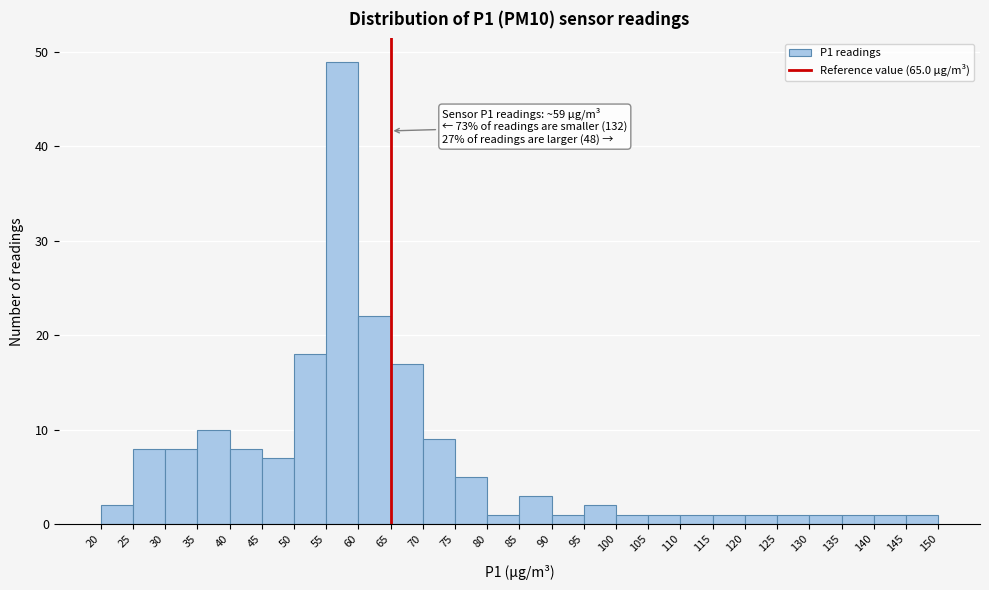

Which range on the x-axis has the tallest bar?

55 to 60